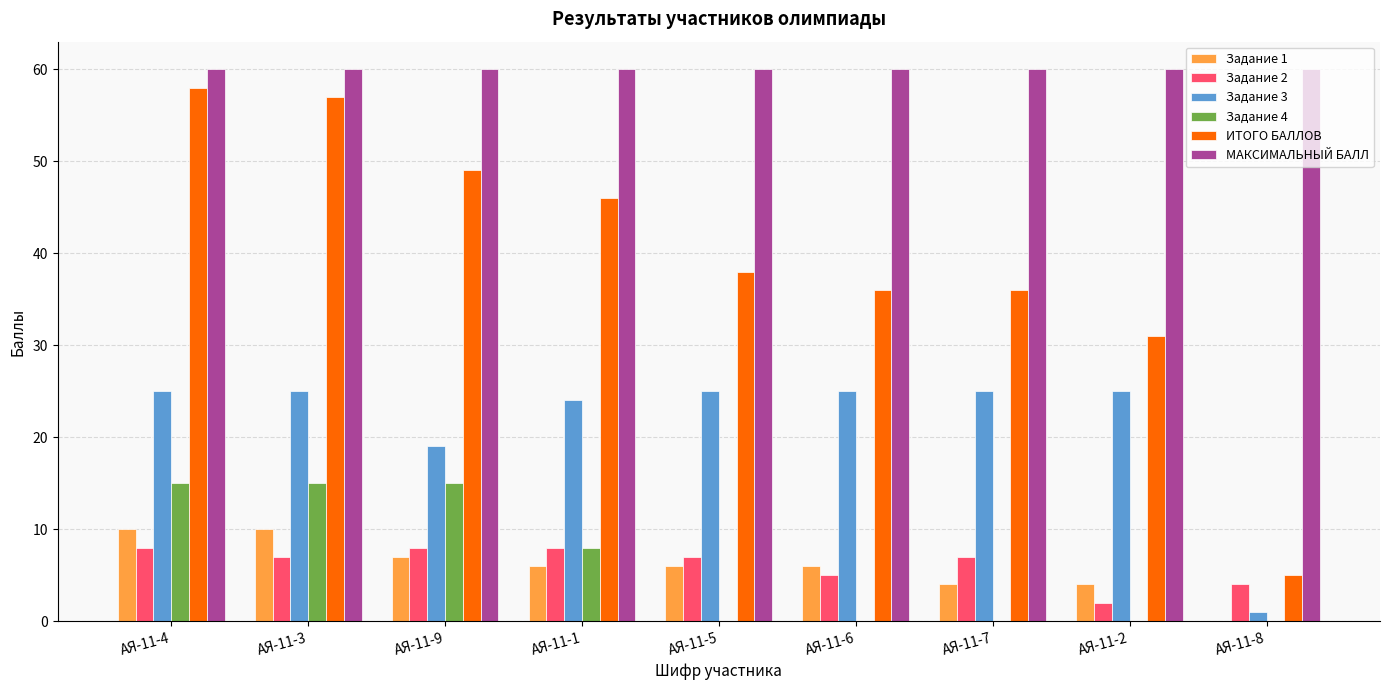

The Задание 2 series shows 4 at АЯ-11-8. True or false?

True